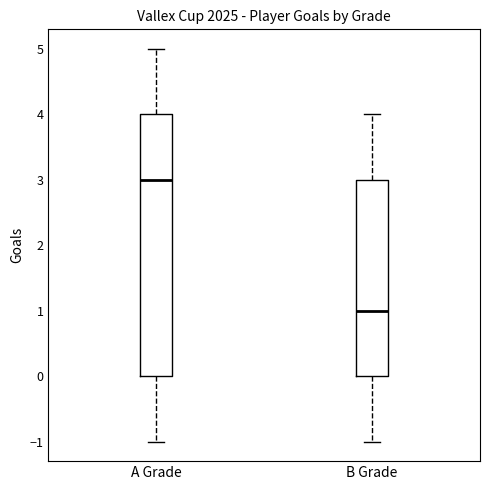

Reading left to right, transcribe this box plot: for each box, give where its median line is, the range the box spans, and where its two whiskers end, as read against the y-axis. The values are not printed on the chart, so give them approximately, as read against the axis.

A Grade: median 3, box 0 to 4, whiskers -1 to 5
B Grade: median 1, box 0 to 3, whiskers -1 to 4